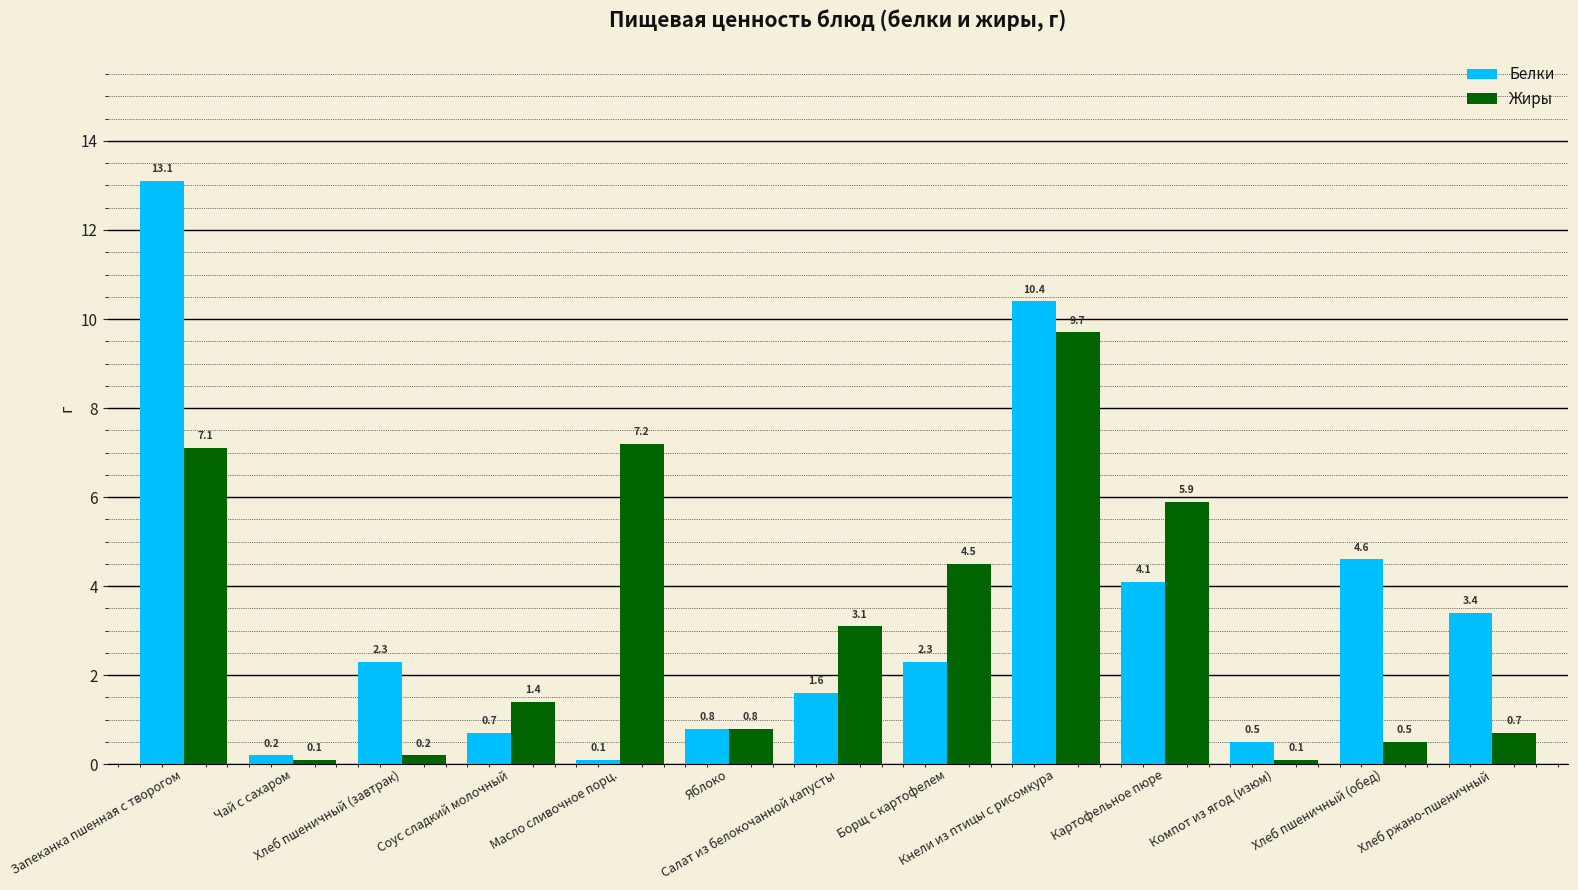

What is the maximum value shown in the chart?

13.1